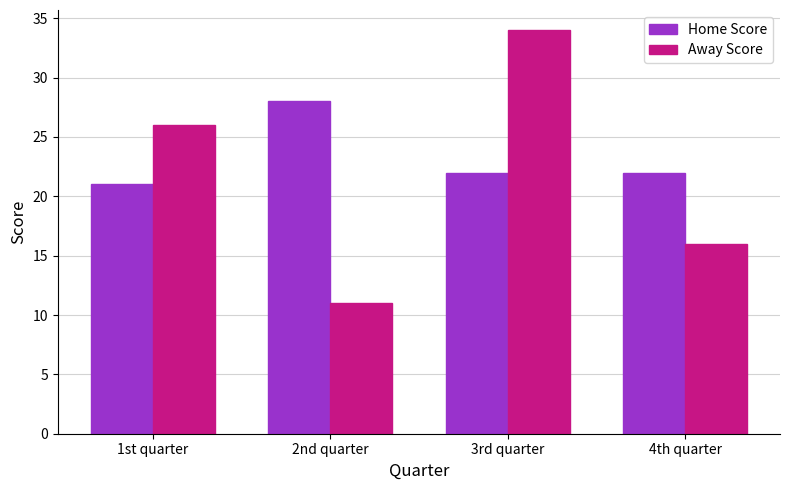

Is the value of Away Score at 2nd quarter greater than the value of Home Score at 3rd quarter?

No